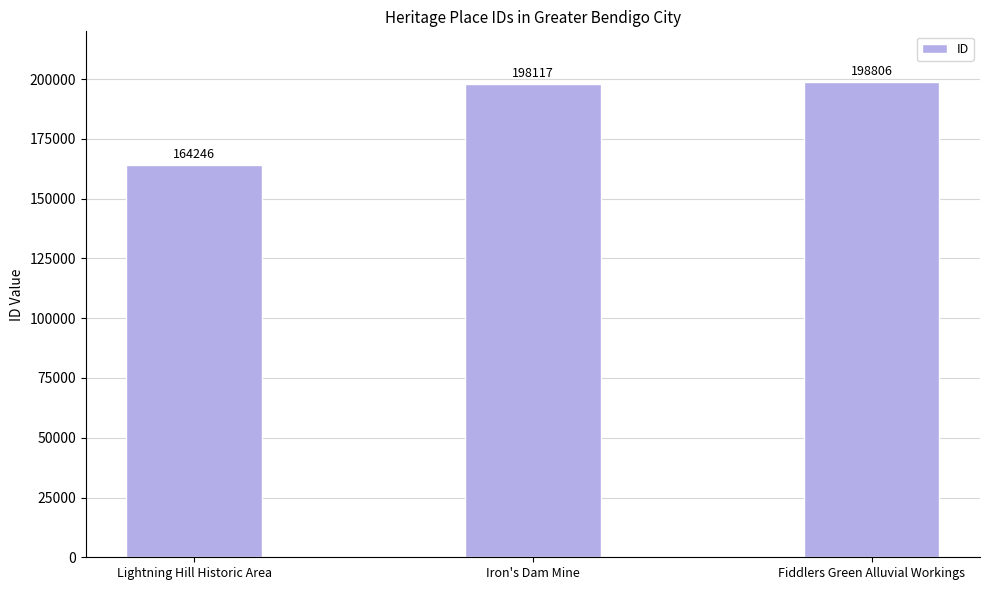

Where is the data nearest to the value 181526?

Iron's Dam Mine